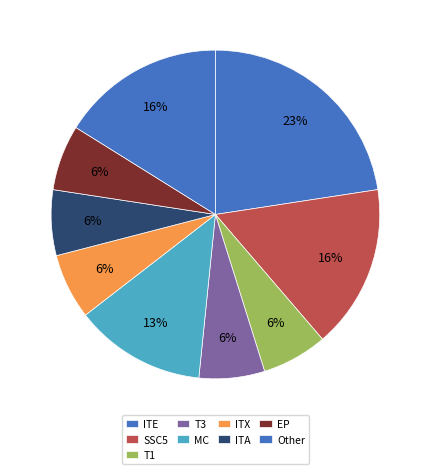

How many slices are in this pie chart?

9